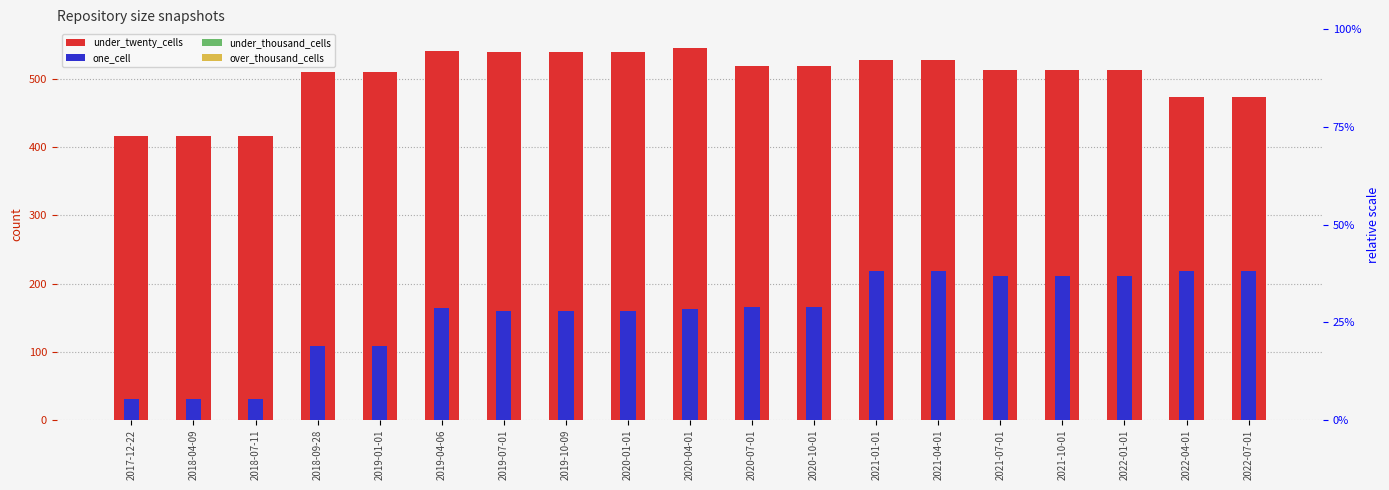

Is the value of over_thousand_cells at 2018-09-28 greater than the value of one_cell at 2021-04-01?

No